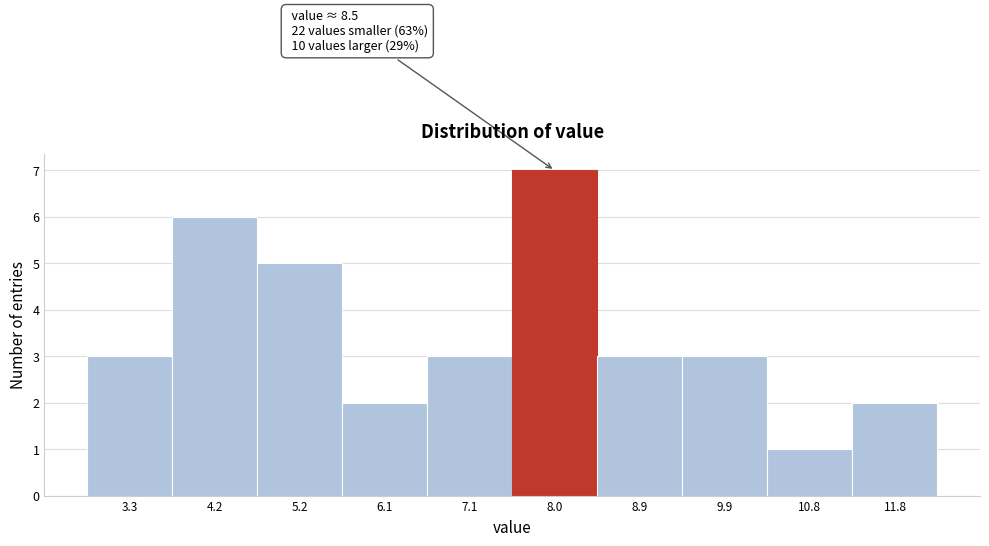

Reading left to right, what are all the values shown in this chart?

3	6	5	2	3	7	3	3	1	2